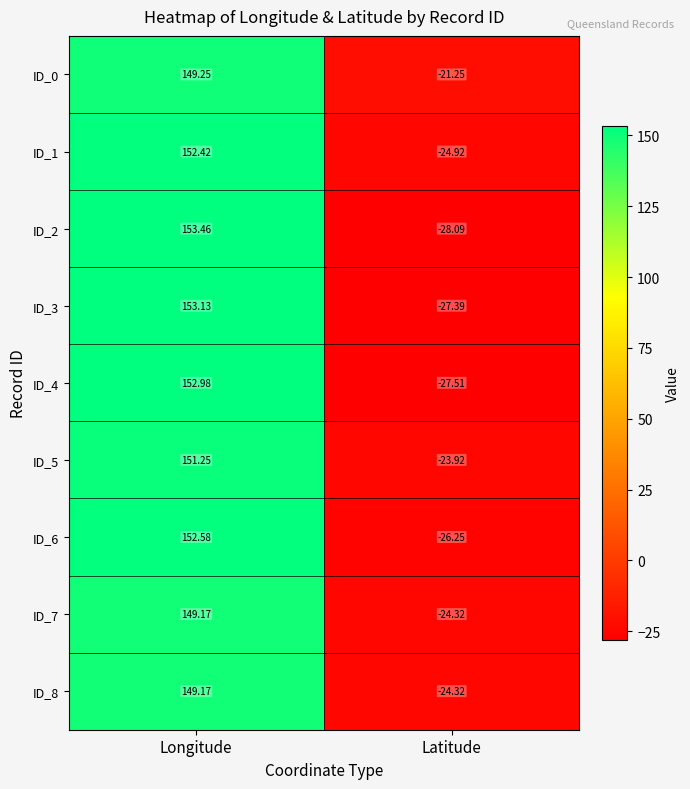

At which category does the chart reach its peak across all series?

Longitude